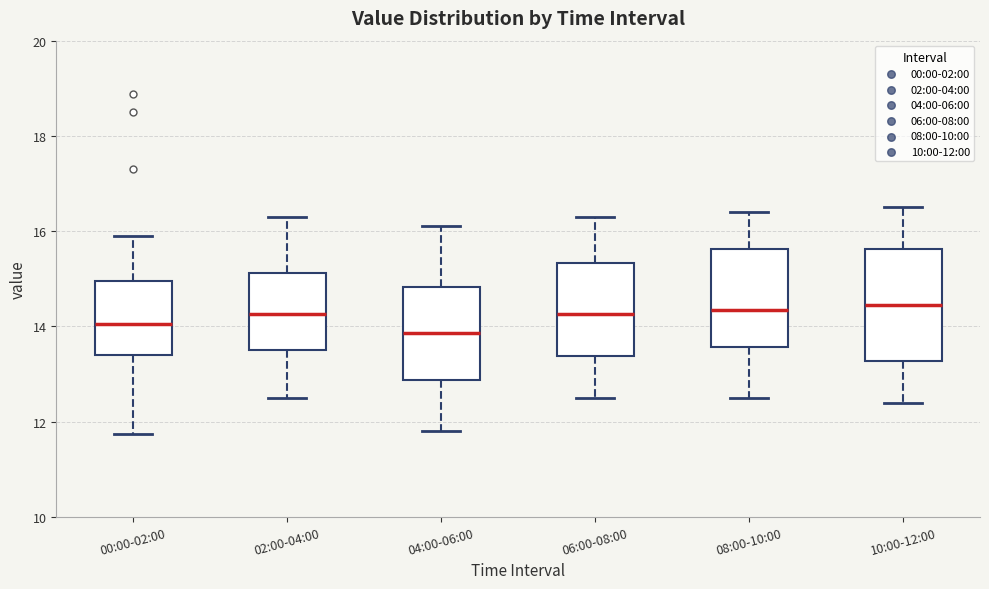

Where is the lower edge of the box for 10:00-12:00 on the y-axis? The values are not printed on the chart, so give them approximately, as read against the axis.

13.2